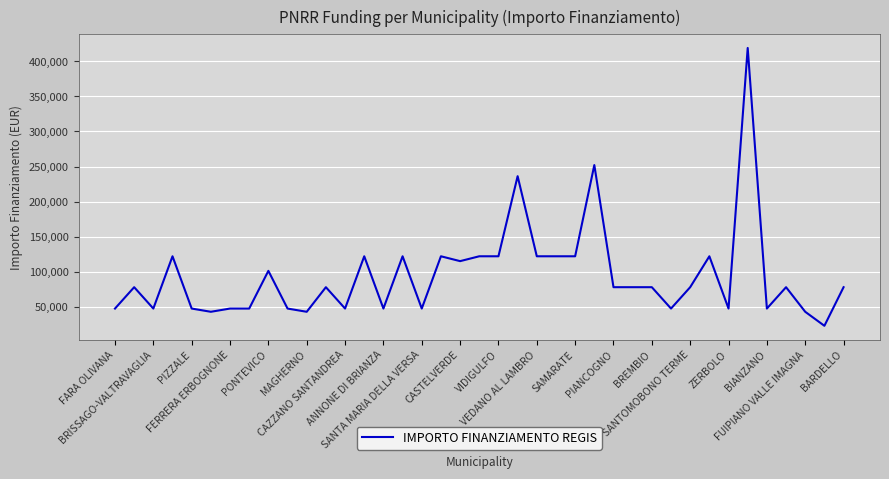

What is the minimum value shown in the chart?

22827